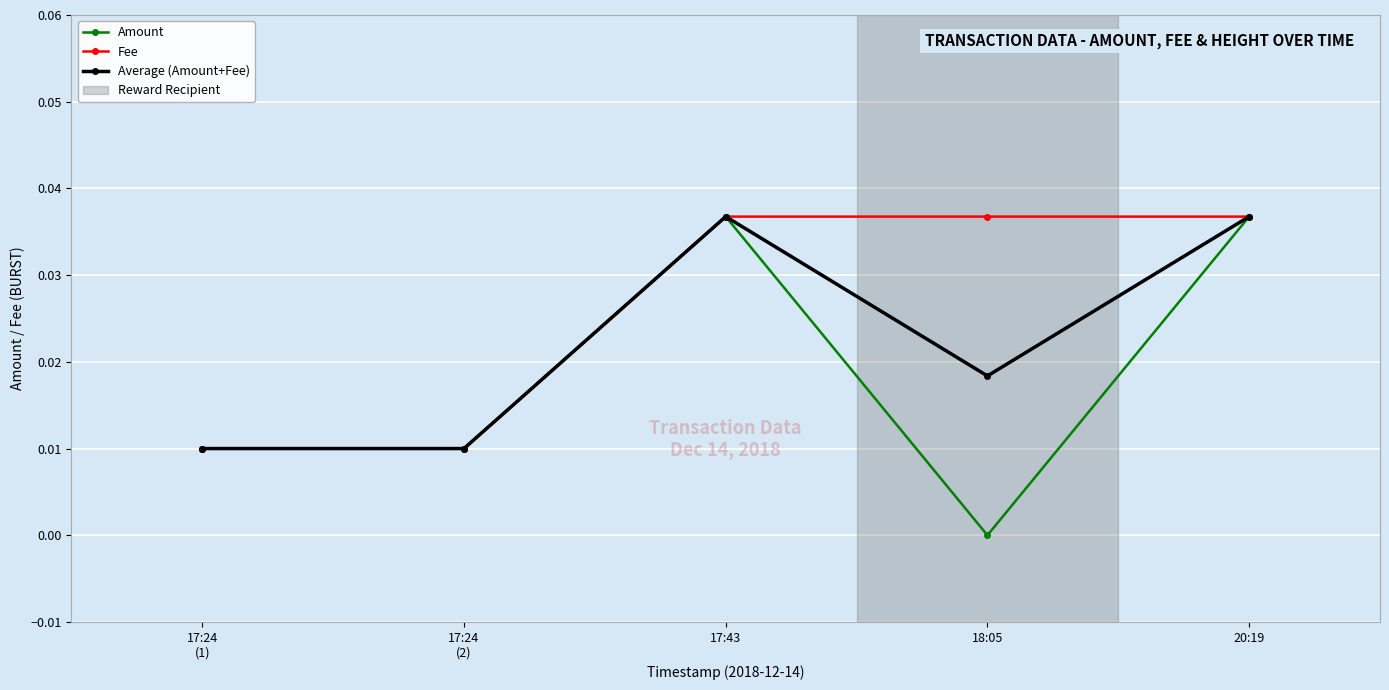

The Amount series shows 0.0 at 17:43. True or false?

True